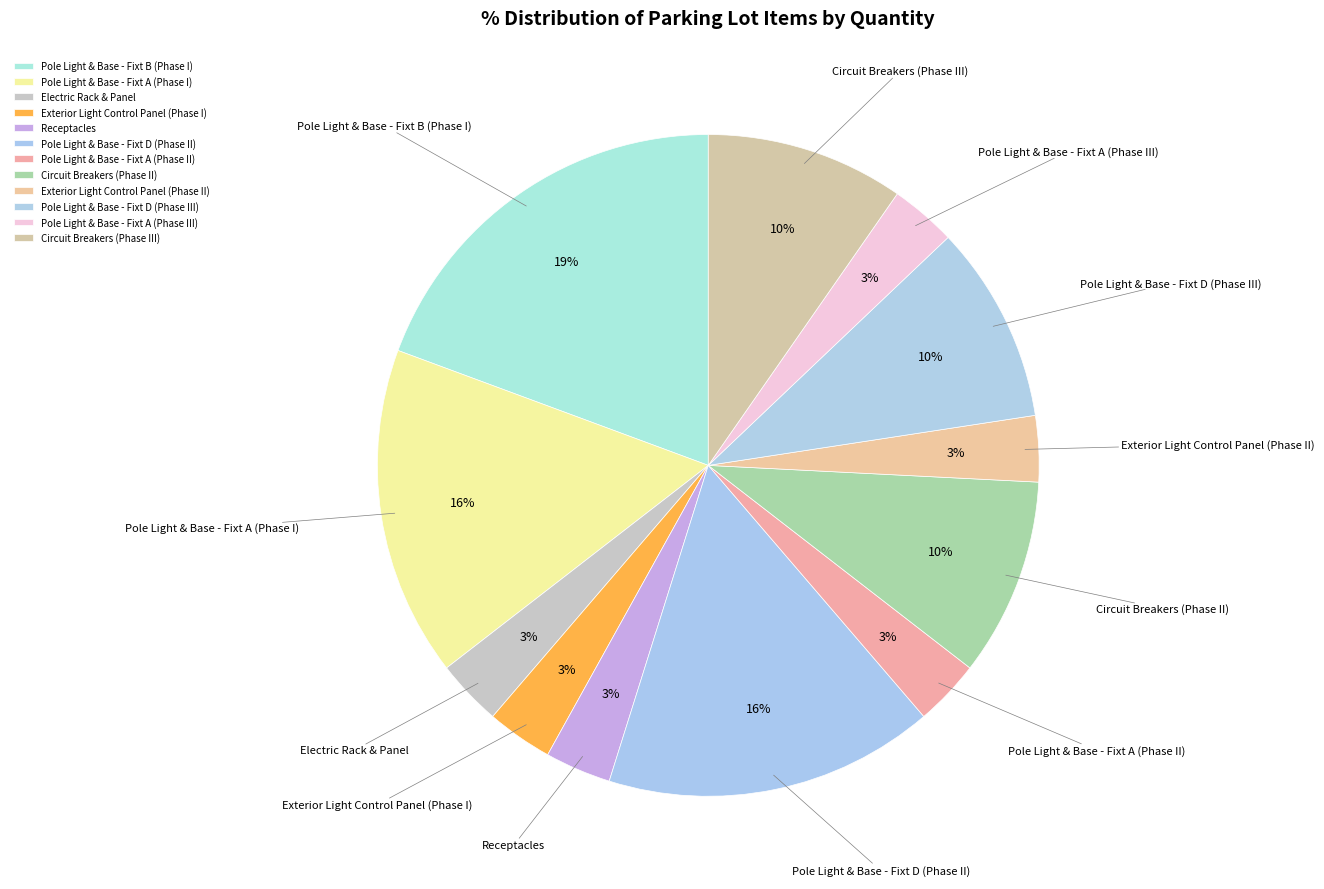

To the nearest percent, what portion does Circuit Breakers (Phase II) represent?

10%